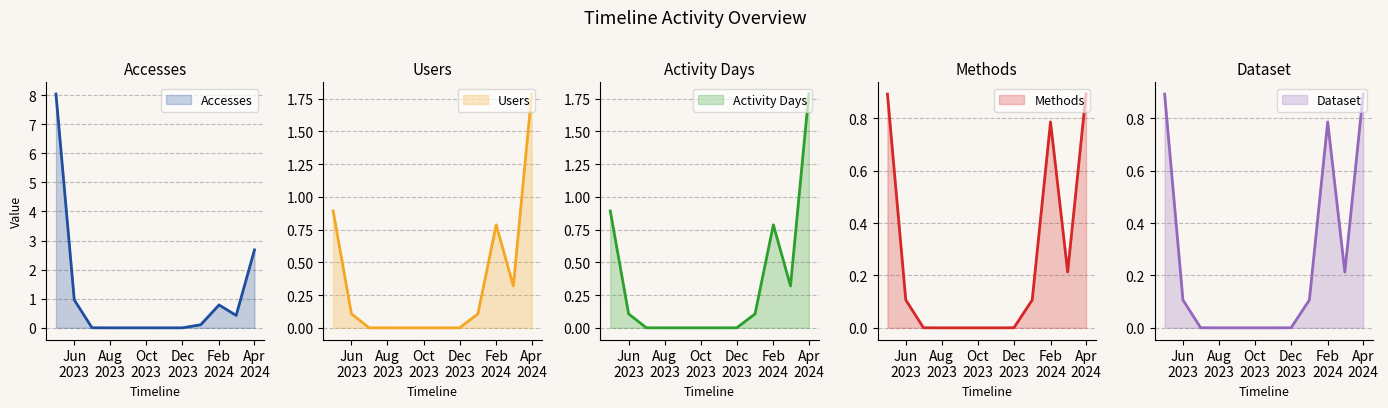

True or false: Users and Accesses intersect in this chart.

False